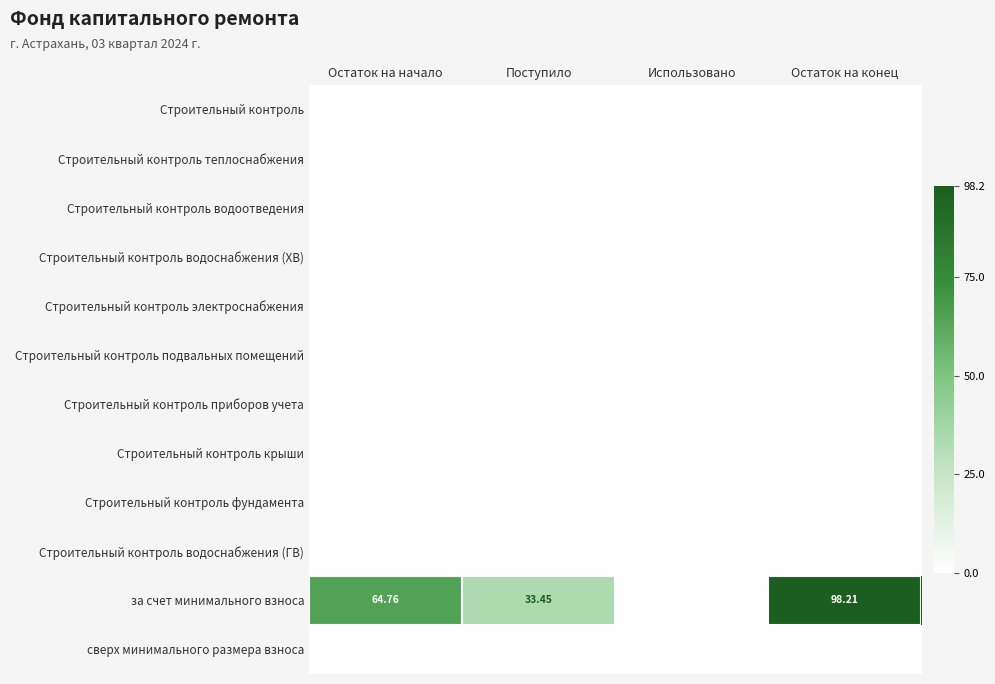

Rank the categories by Строительный контроль подвальных помещений value from lowest to highest.

Остаток на начало, Поступило, Использовано, Остаток на конец